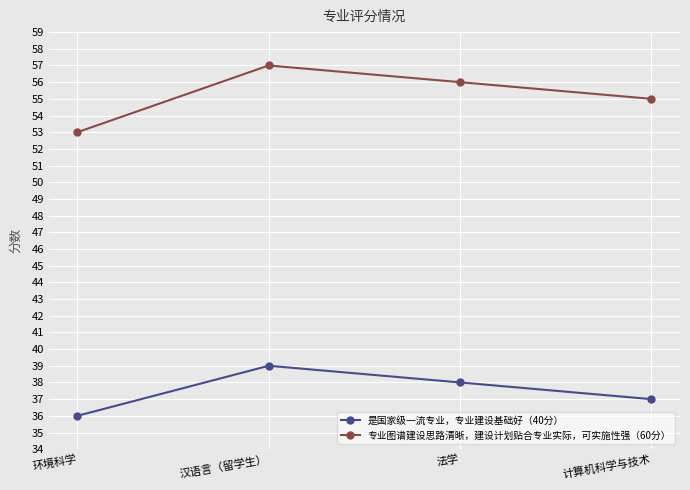

What is the label of the 3rd point from the right?

汉语言（留学生）